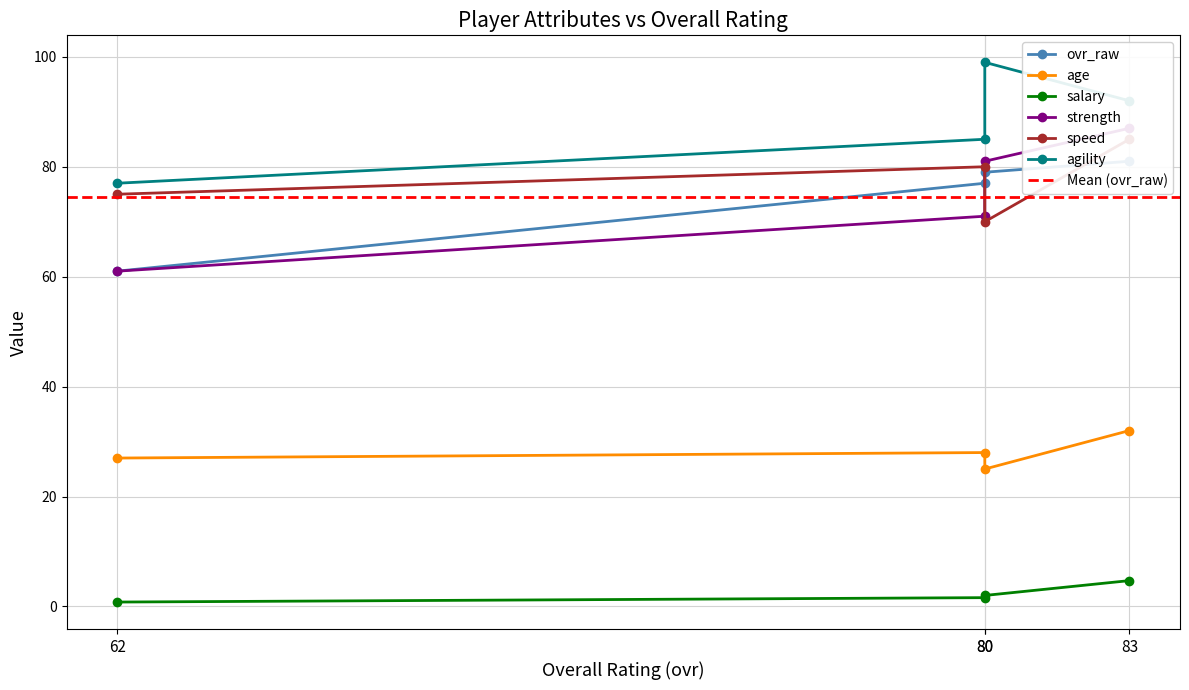

What are all the series names shown in the legend?

ovr_raw, age, salary, strength, speed, agility